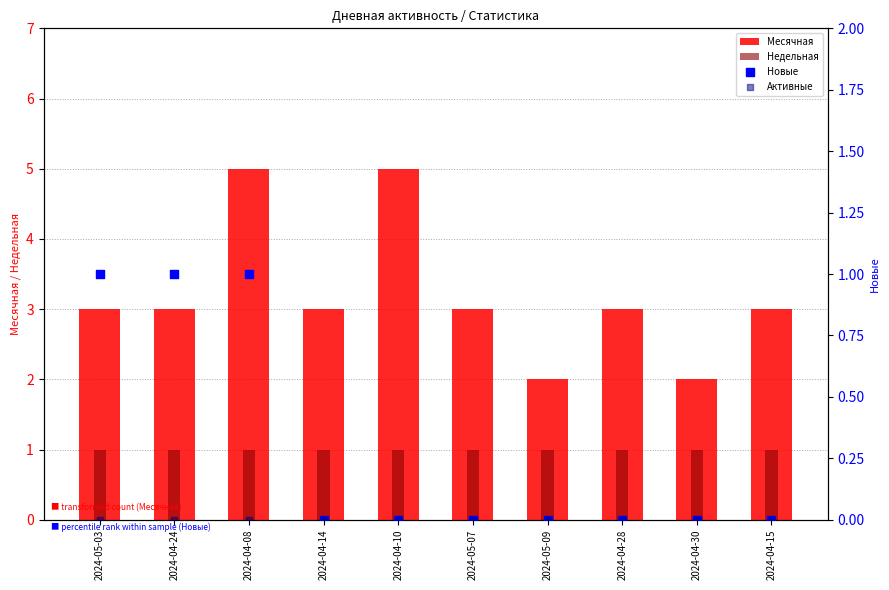

What are all the series names shown in the legend?

Месячная, Недельная, Новые, Активные